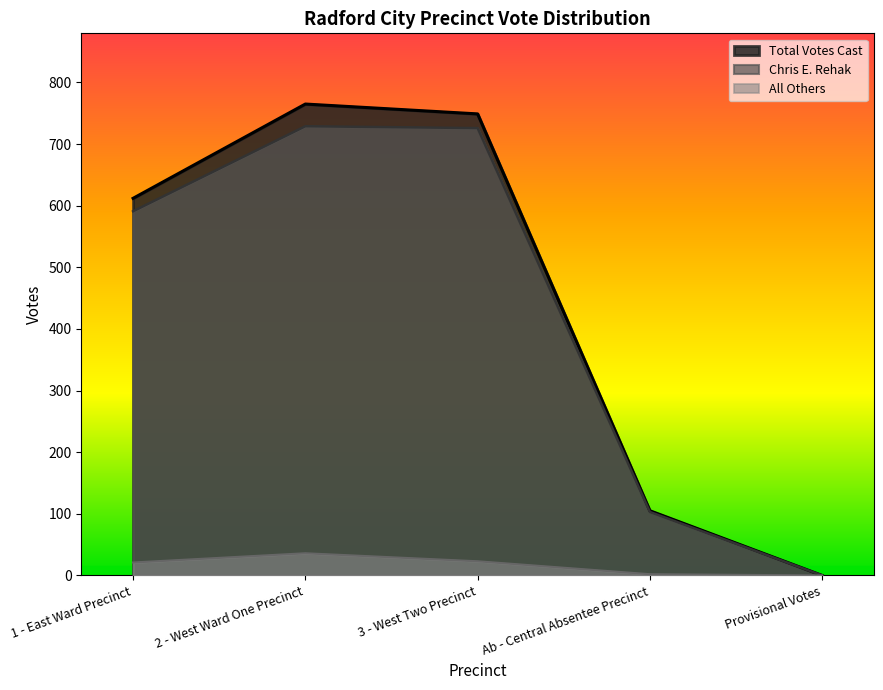

True or false: All Others and Total Votes Cast cross at least once.

False